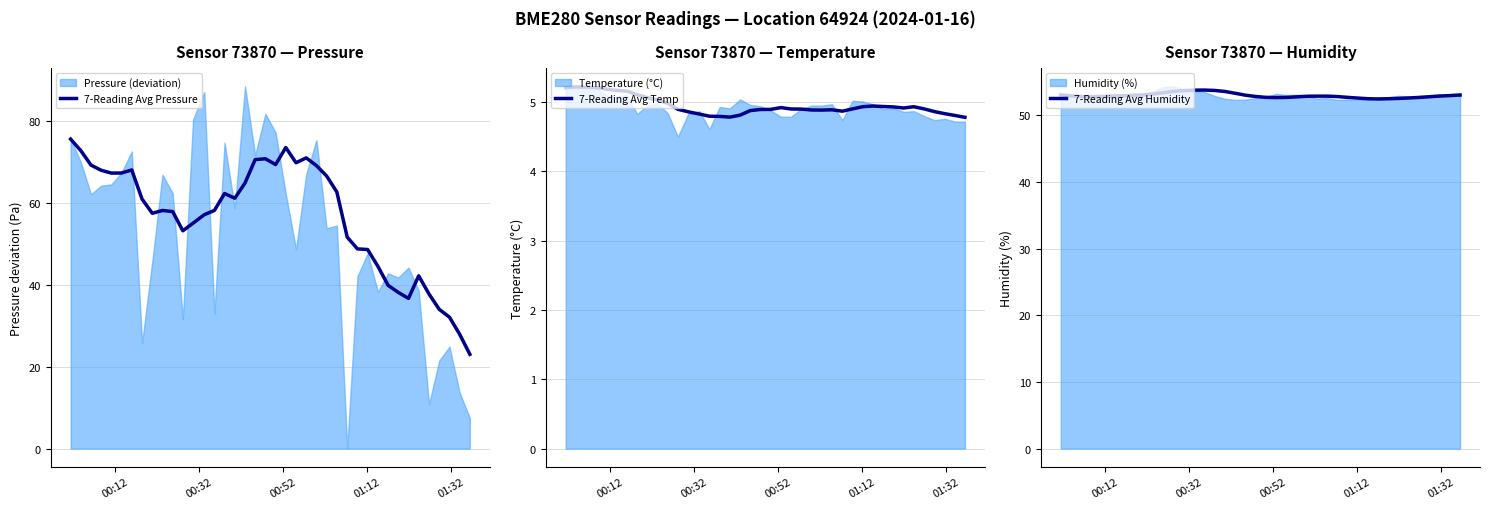

What is the average value of the 7-Reading Avg Temp series?

4.9